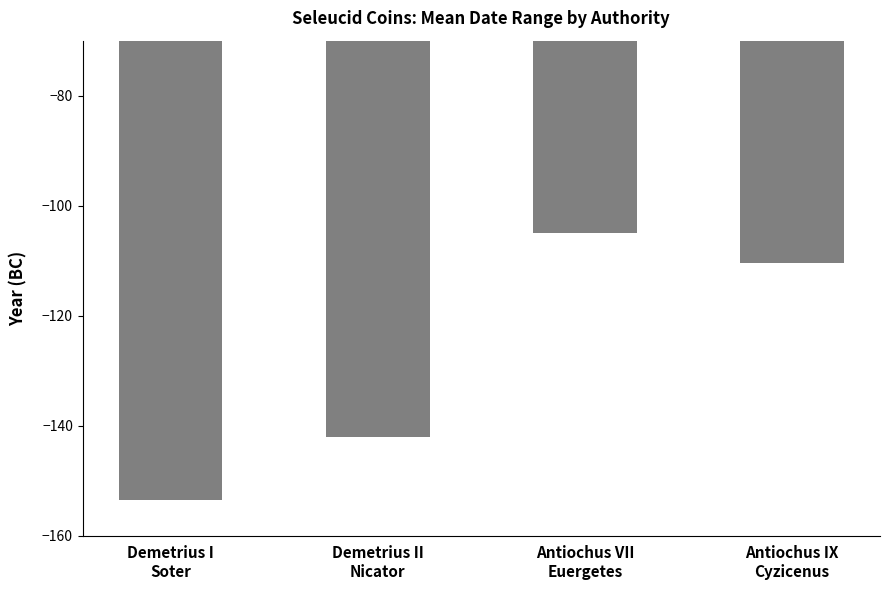

What is the difference between the maximum and minimum values?

48.5